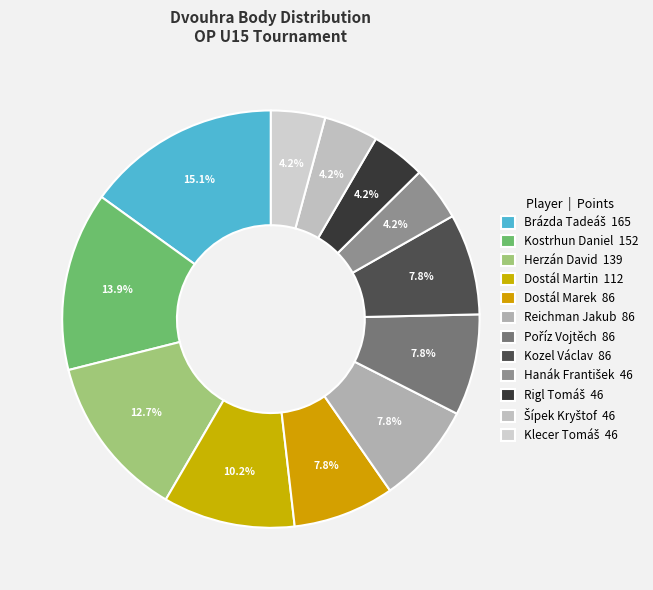

How many segments does this pie chart have?

12